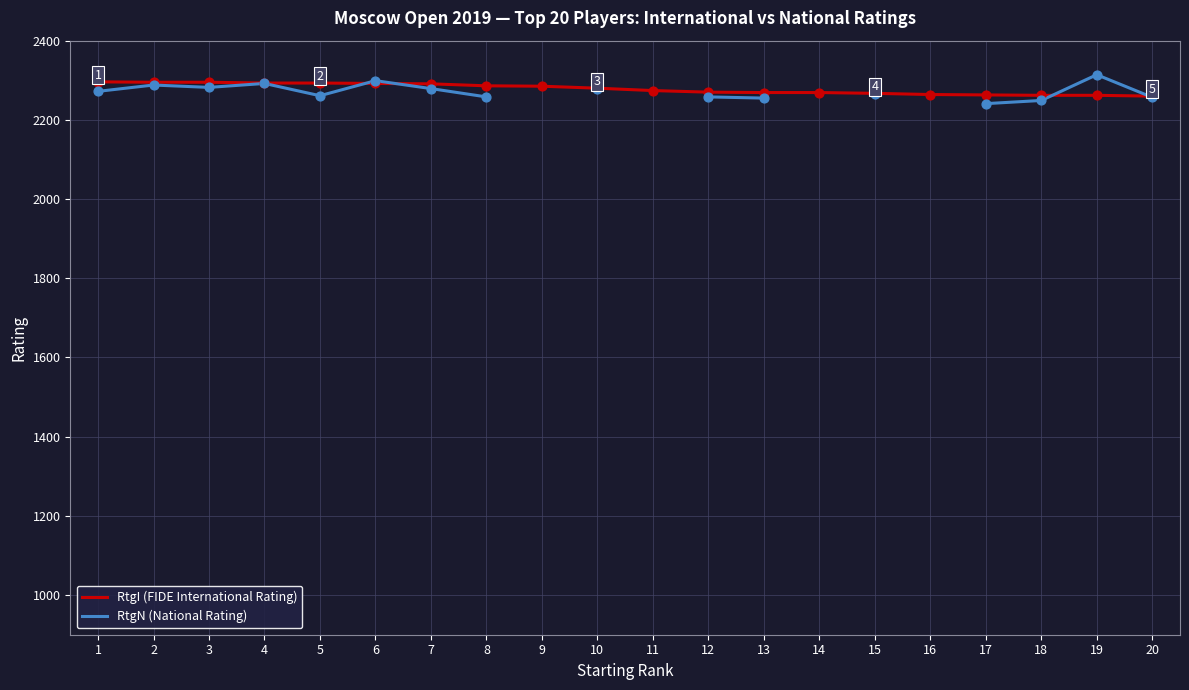

Which series has the largest Y range (max minus min)?

RtgN (National Rating)